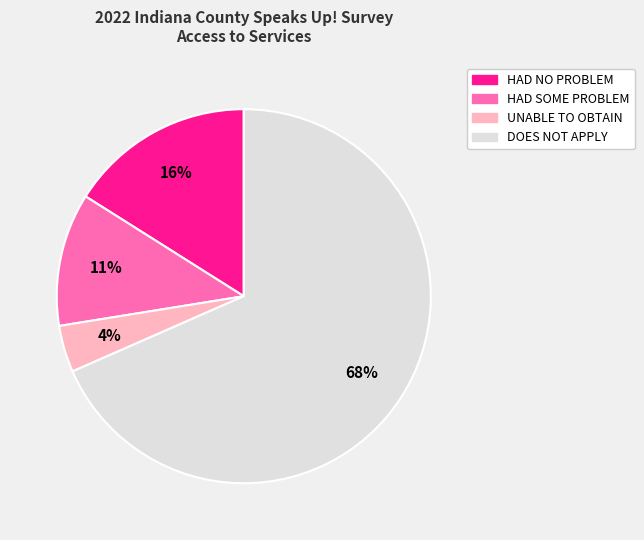

How many slices are in this pie chart?

4